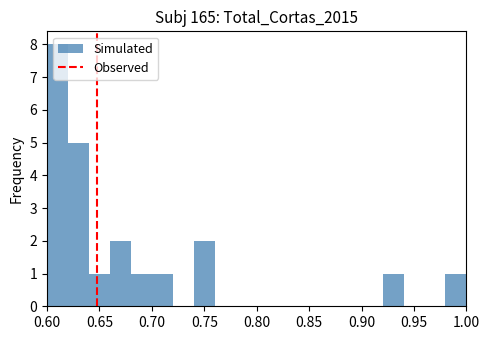

Reading left to right, transcribe this chart: for each bar, give the range it covers on the x-axis and its height. The values are not printed on the chart, so give them approximately, as read against the axis.

0.60 to 0.62: 8
0.62 to 0.64: 5
0.64 to 0.66: 1
0.66 to 0.68: 2
0.68 to 0.70: 1
0.70 to 0.72: 1
0.72 to 0.74: 0
0.74 to 0.76: 2
0.76 to 0.78: 0
0.78 to 0.80: 0
0.80 to 0.82: 0
0.82 to 0.84: 0
0.84 to 0.86: 0
0.86 to 0.88: 0
0.88 to 0.90: 0
0.90 to 0.92: 0
0.92 to 0.94: 1
0.94 to 0.96: 0
0.96 to 0.98: 0
0.98 to 1.00: 1